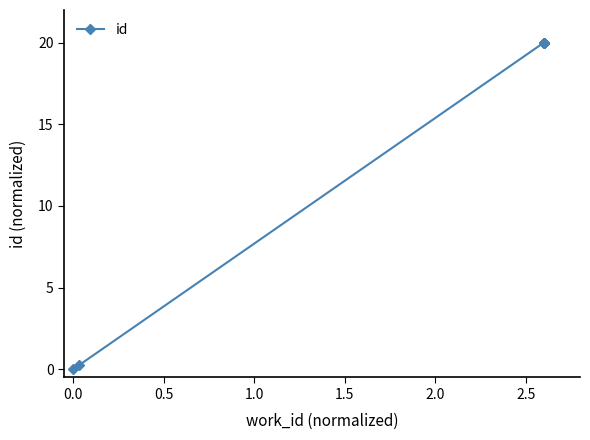

Reading right to left, extract all data points from this chart.

20.0	20.0	20.0	20.0	20.0	20.0	20.0	20.0	0.3	0.0